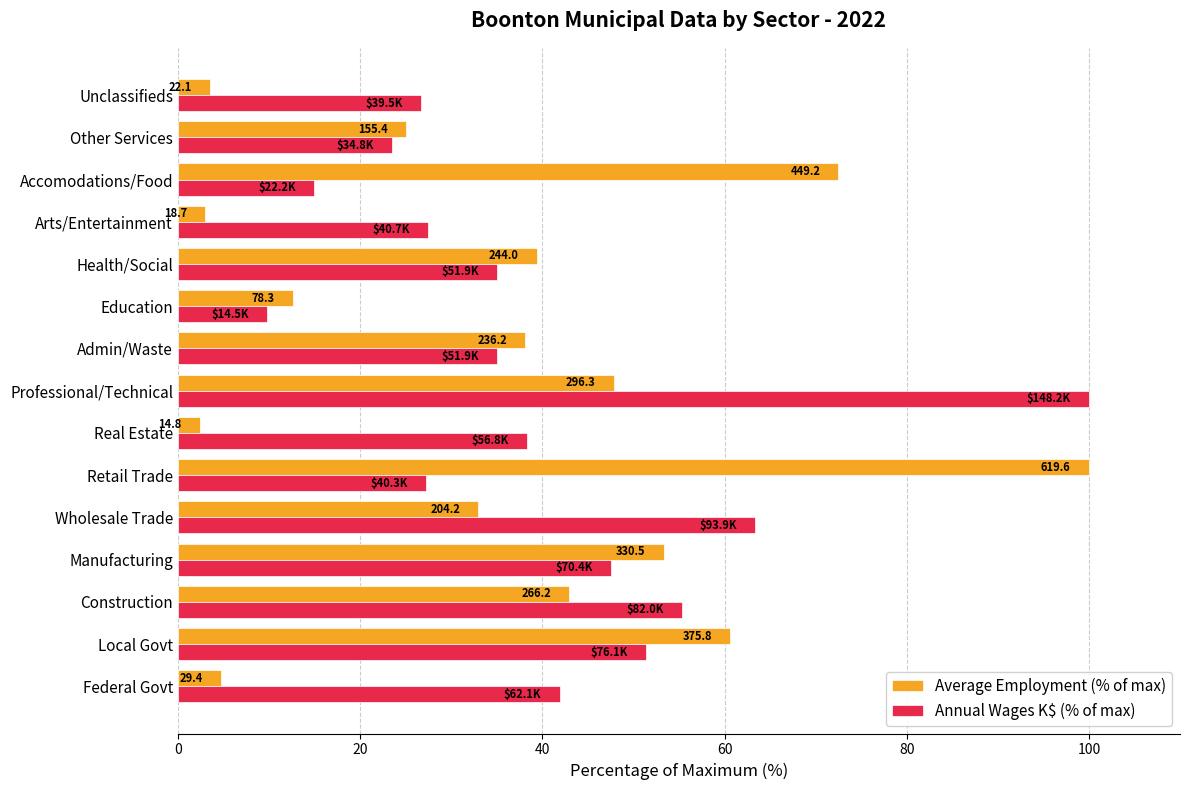

What is the value of the Annual Wages K$ (% of max) bar at the 10th from the left?

9.8